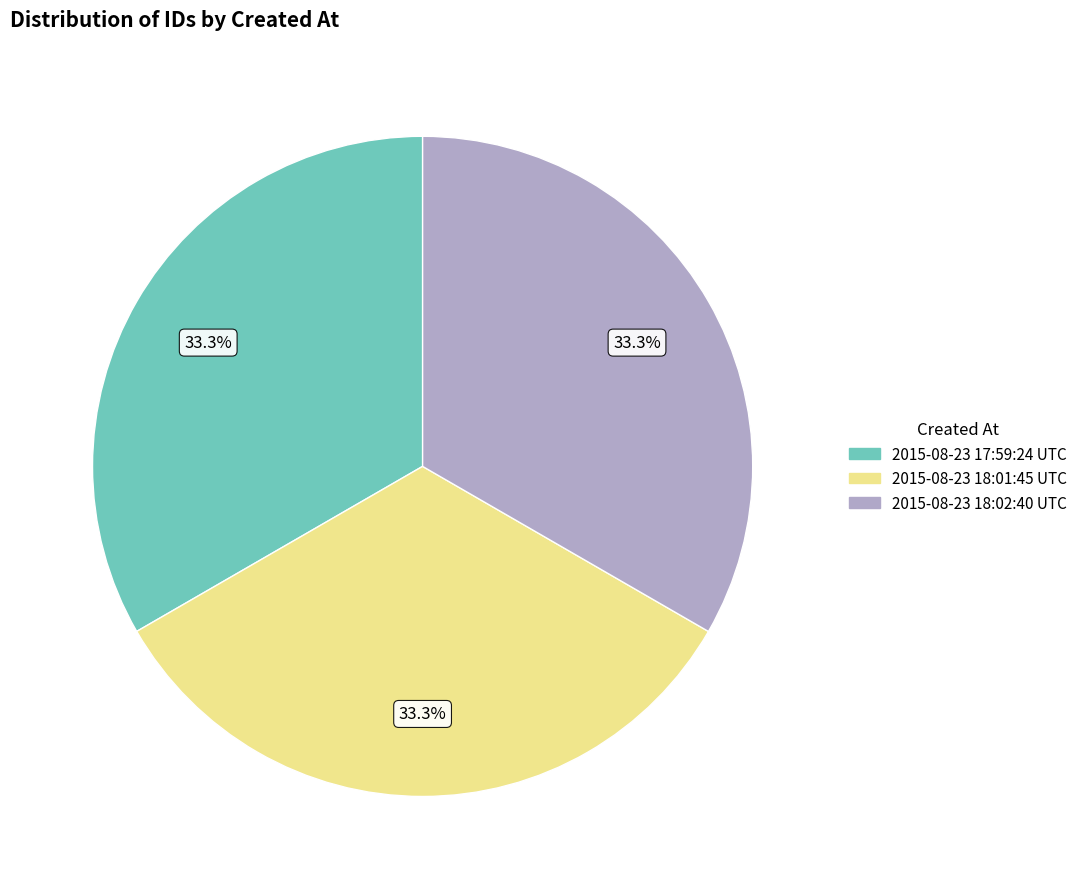

What is the total percentage of 2015-08-23 18:02:40 UTC and 2015-08-23 17:59:24 UTC?

66.7%